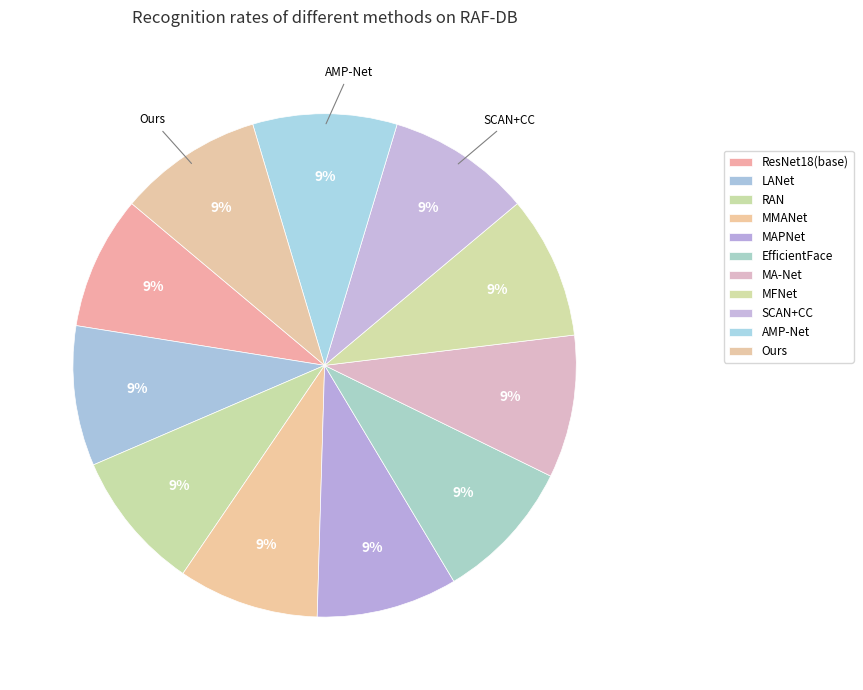

To the nearest percent, what is the combined percentage of MMANet and SCAN+CC?

18%